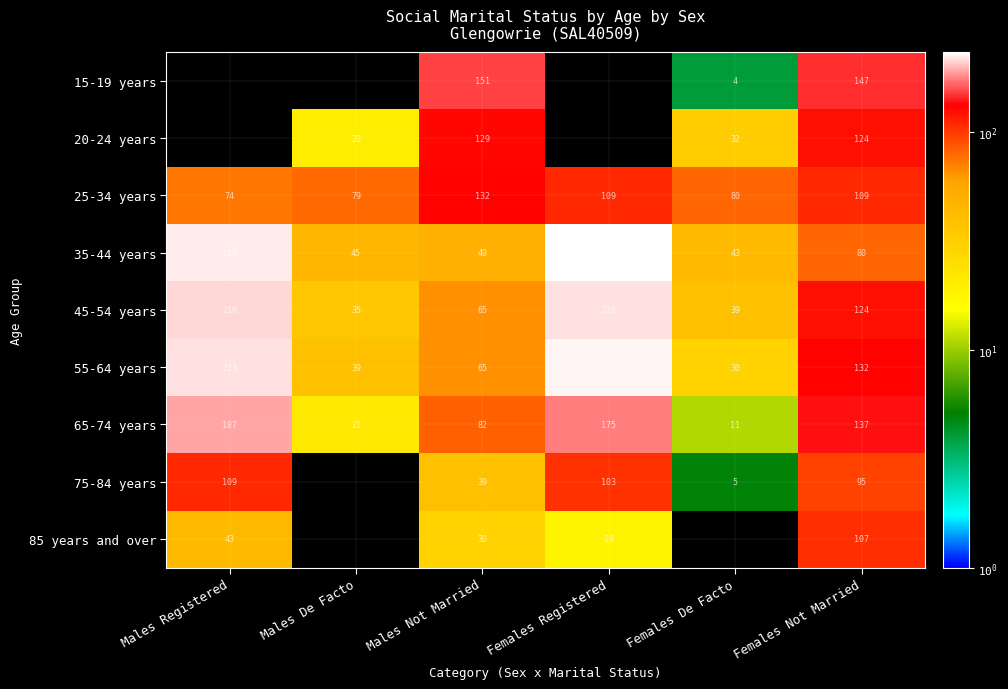

Rank the categories by 65-74 years value from lowest to highest.

Females De Facto, Males De Facto, Males Not Married, Females Not Married, Females Registered, Males Registered